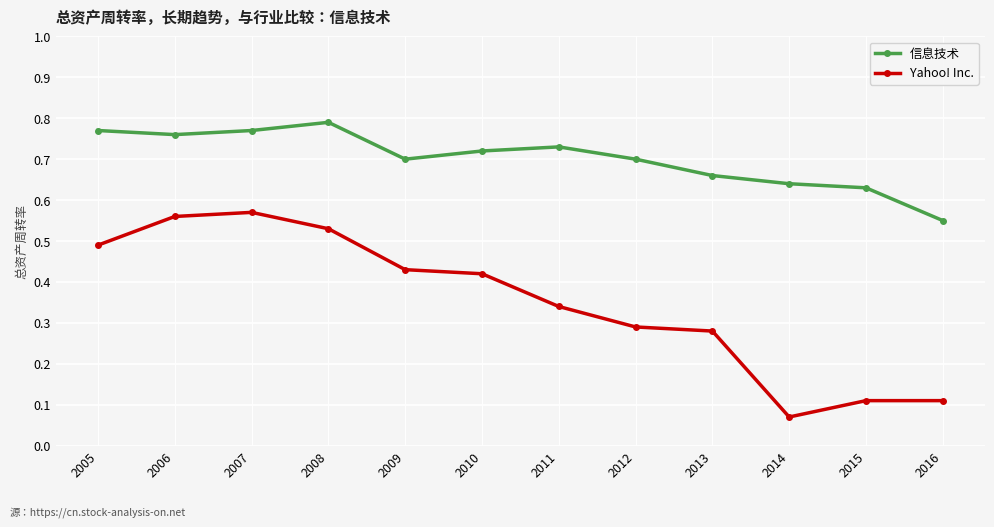

At which category does the chart reach its minimum across all series?

2014